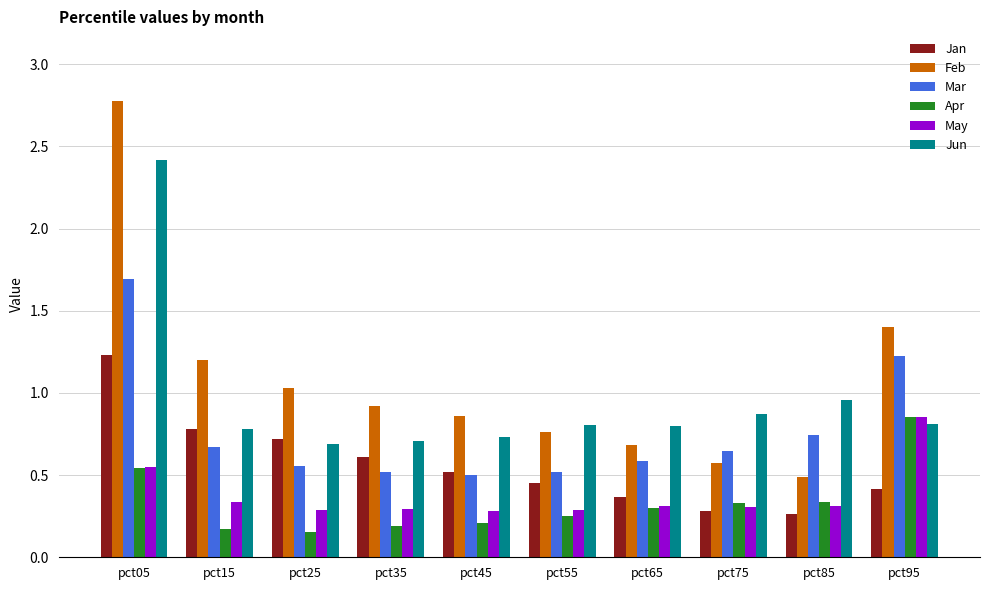

Count the Apr values in the range 0 to 1.

10